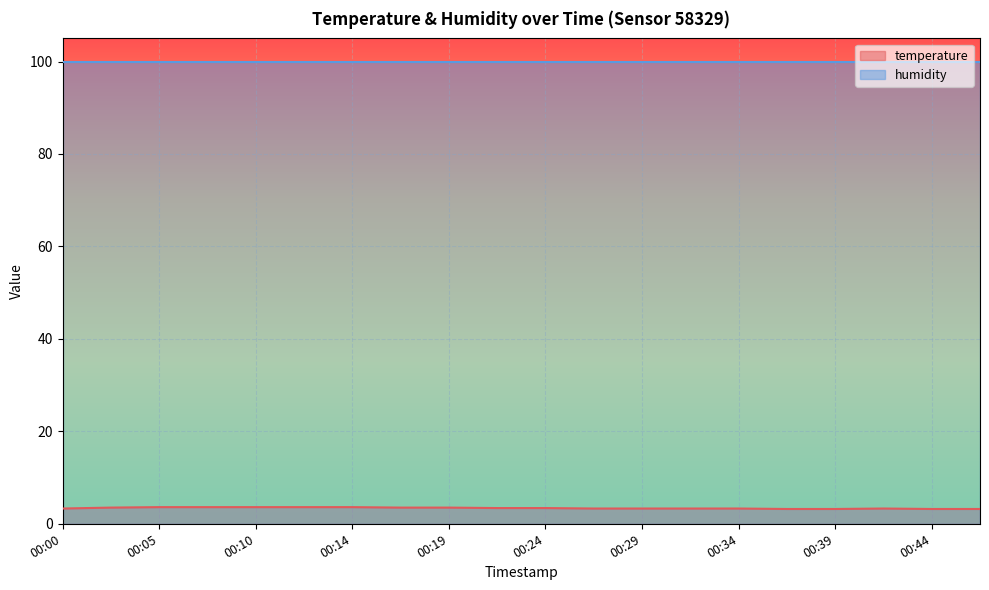

True or false: temperature has a value of 3.2 at 00:44.

True